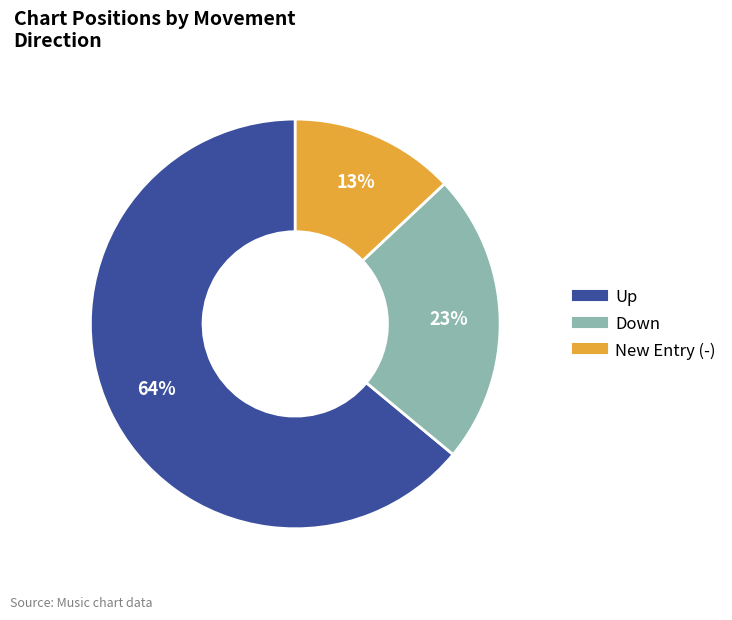

Is there a majority slice in this chart?

Yes